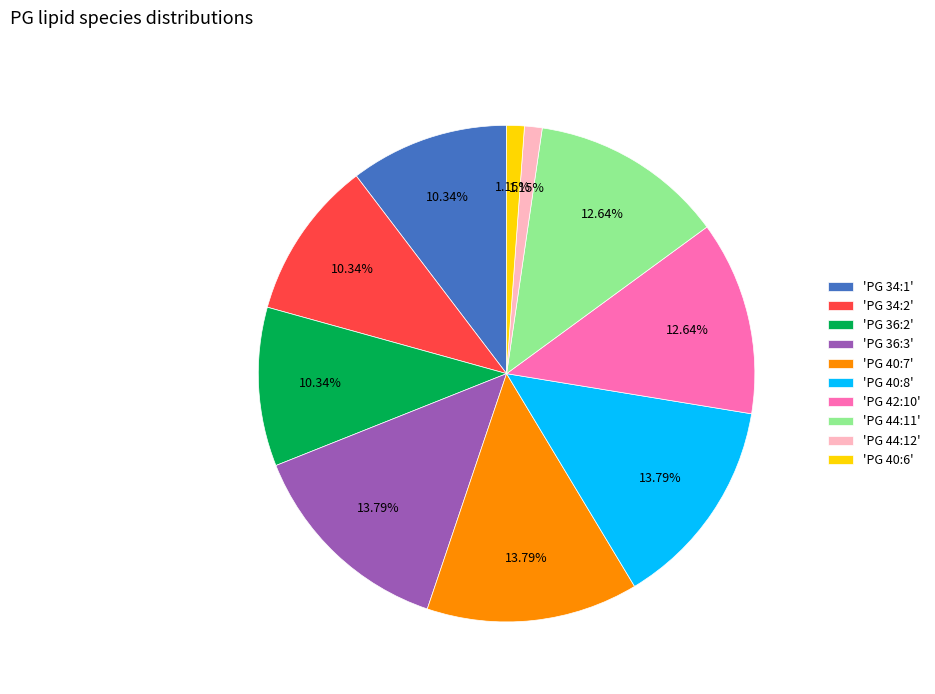

Do 'PG 40:8' and 'PG 40:6' together represent more than half of the pie?

No